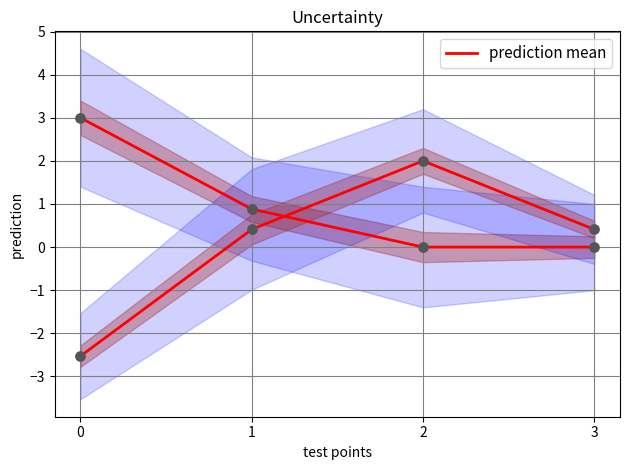

Which has a higher value, 1 or 3?

1